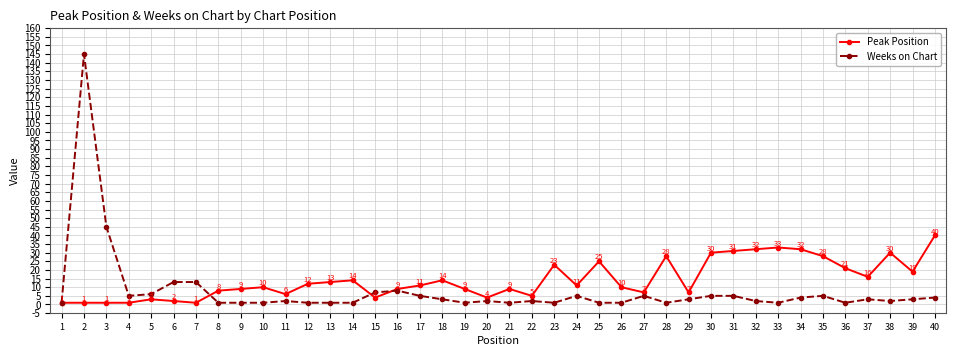

The Weeks on Chart series shows 5 at 31. True or false?

True